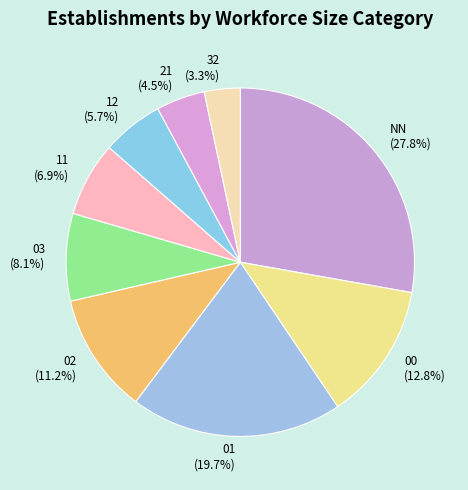

Approximately how many times larger is the value at 03 (8.1%) compared to 01 (19.7%)?

0.4